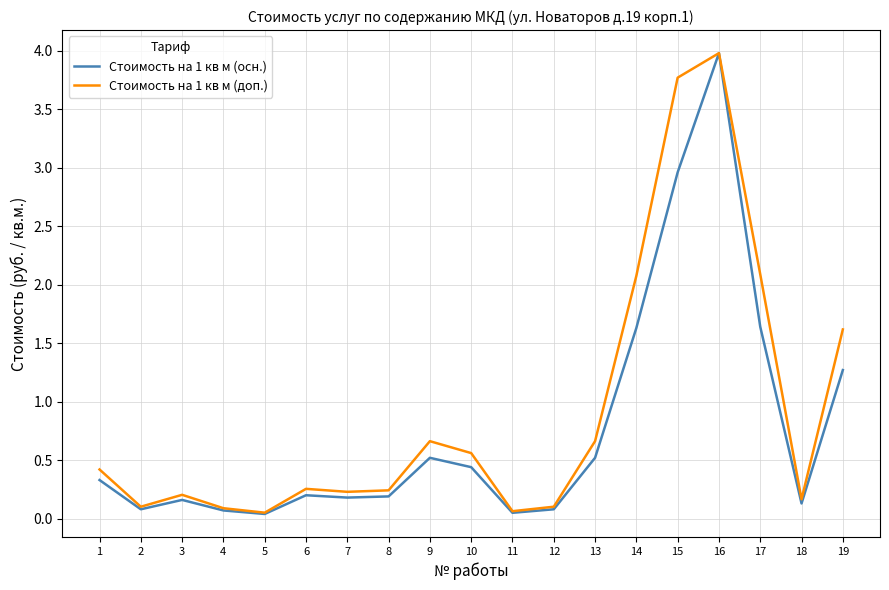

Which series has the widest spread of values?

Стоимость на 1 кв м (осн.)